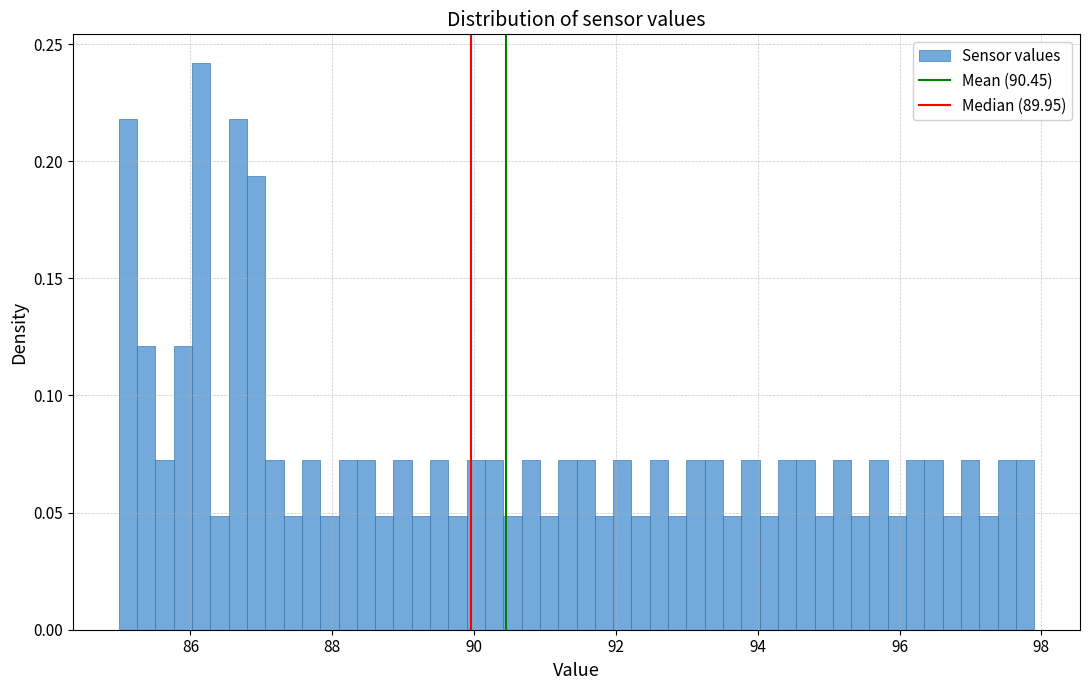

Around what value on the x-axis is the tallest bar? Give the approximate position of its centre, as read against the axis.

86.2